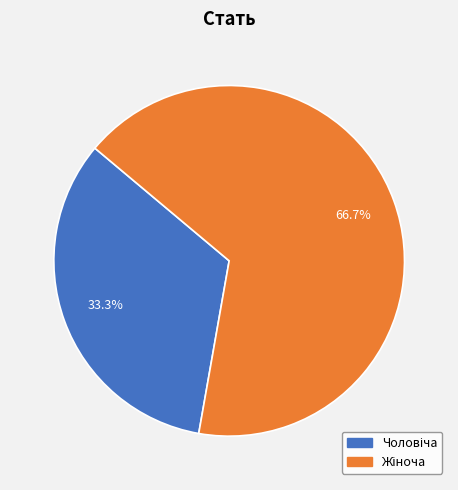

Does any single category account for the majority?

Yes